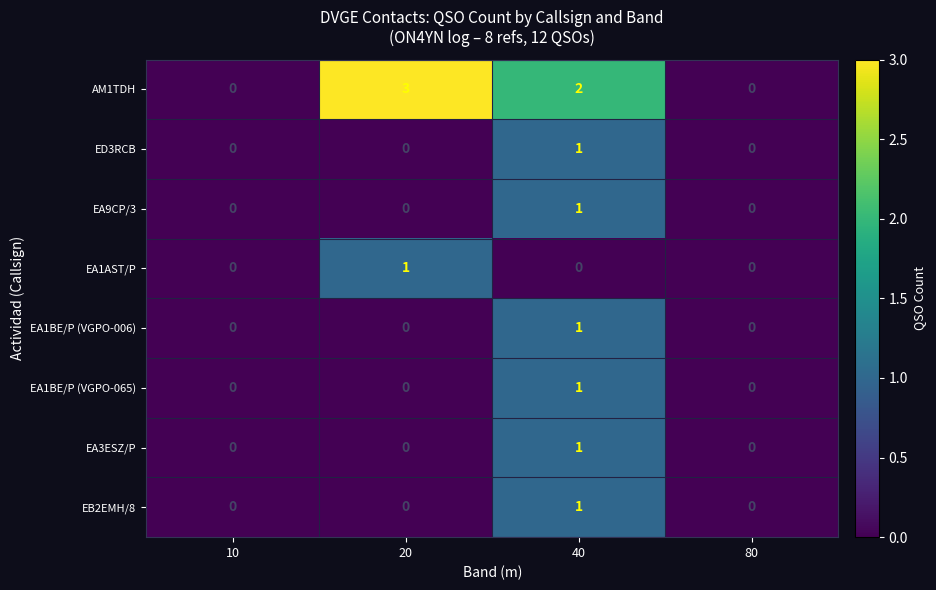

Is it true that AM1TDH equals 0 at 10?

True